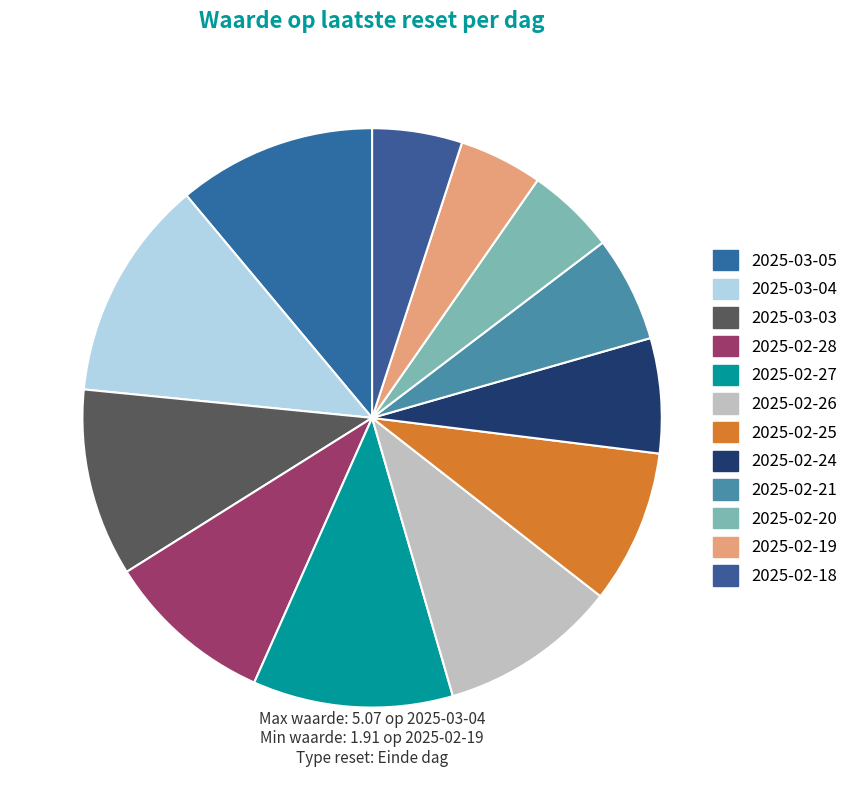

Rank the categories by value from highest to lowest.

2025-03-04, 2025-02-27, 2025-03-05, 2025-03-03, 2025-02-26, 2025-02-28, 2025-02-25, 2025-02-24, 2025-02-21, 2025-02-18, 2025-02-20, 2025-02-19